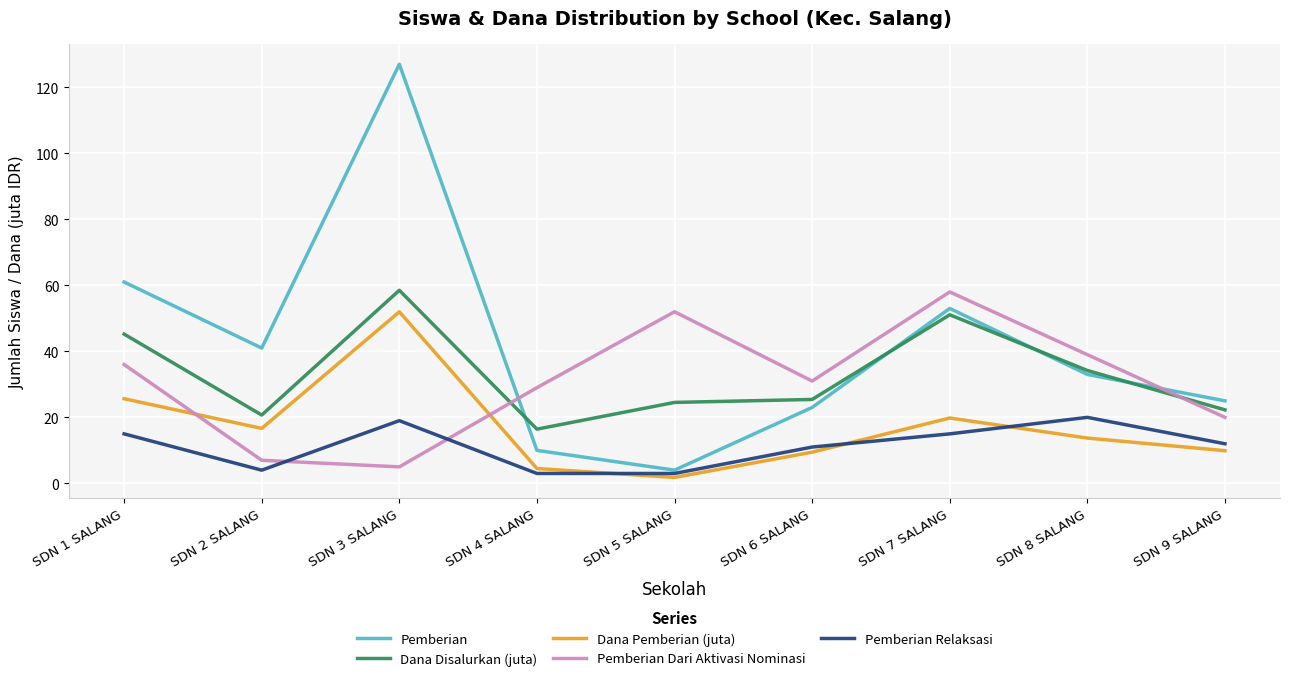

At which label does Pemberian Dari Aktivasi Nominasi first exceed 31?

SDN 1 SALANG